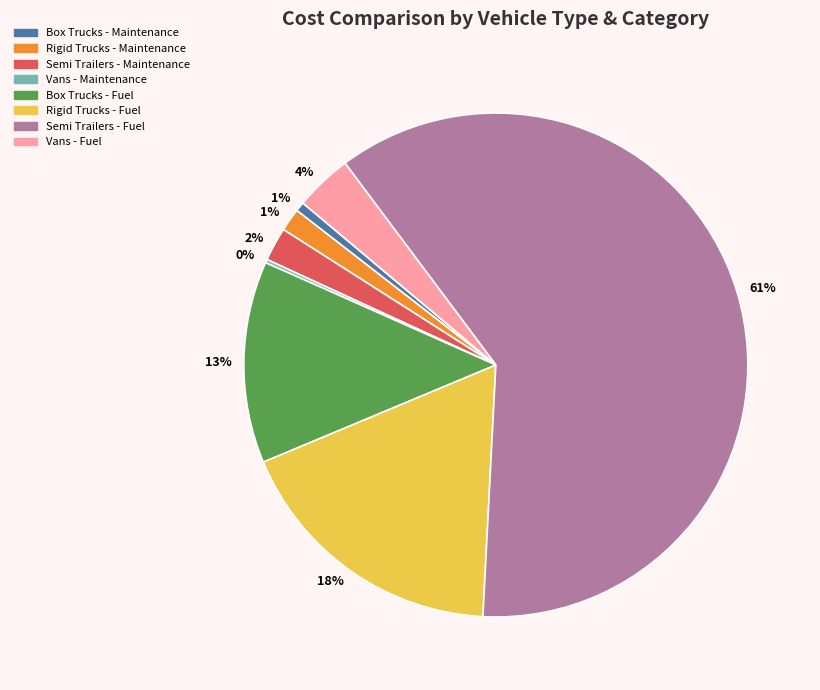

Which slice is the largest?

Semi Trailers - Fuel